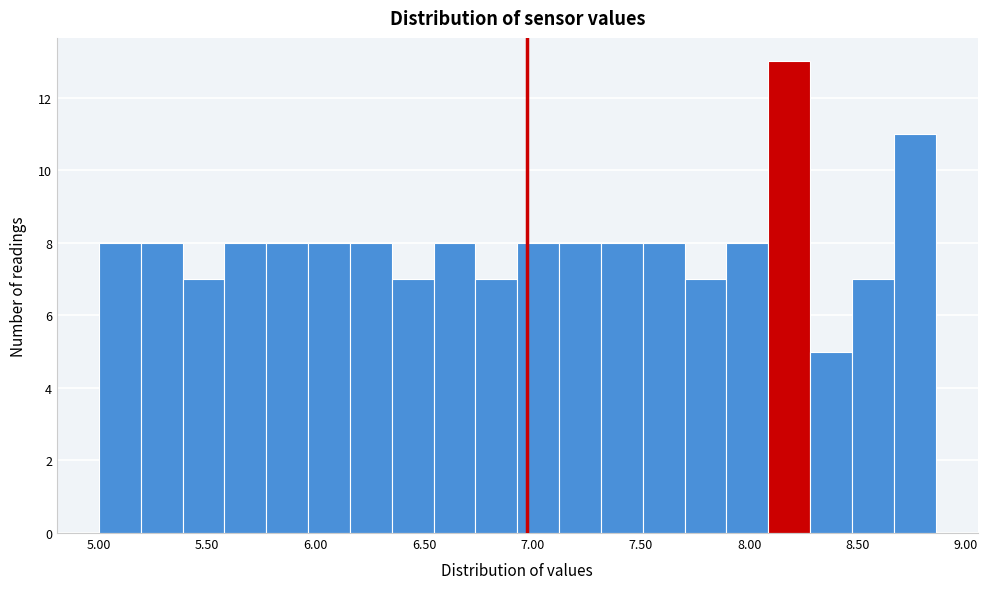

Around what value on the x-axis is the tallest bar? Give the approximate position of its centre, as read against the axis.

8.20